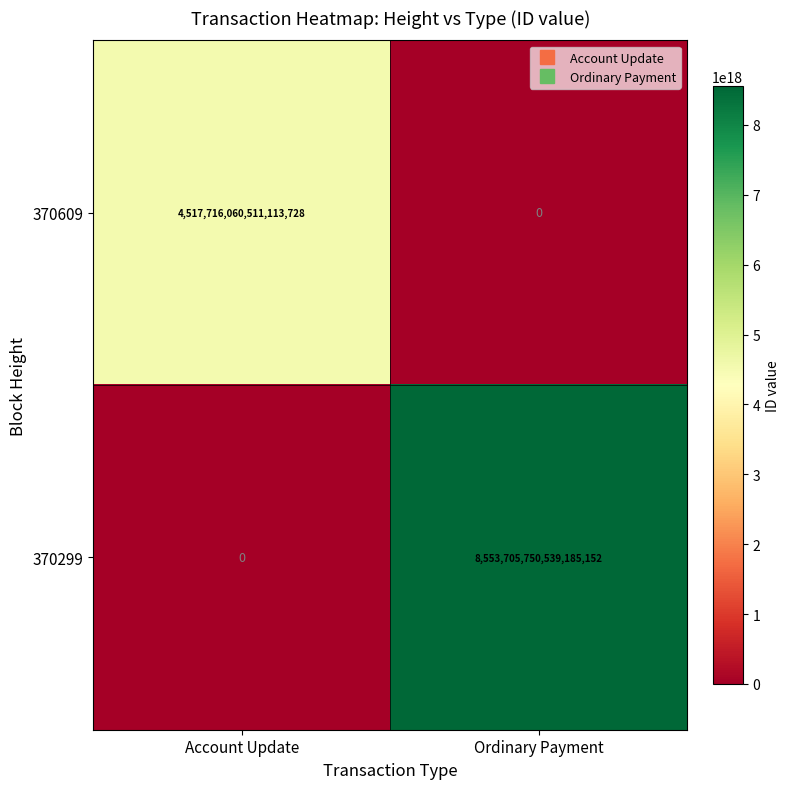

Is the value of 370299 at Ordinary Payment greater than the value of 370609 at Account Update?

Yes